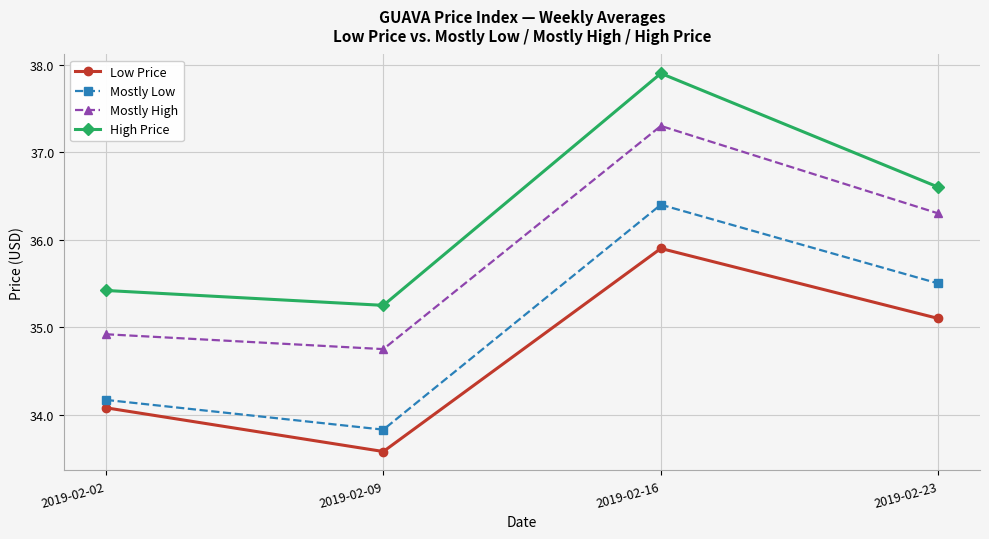

True or false: Mostly High and Low Price cross at least once.

False